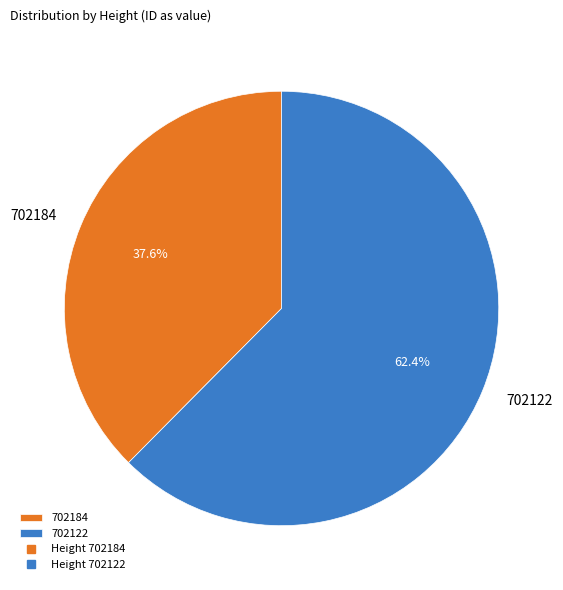

Rank the categories by value from lowest to highest.

702184, 702122